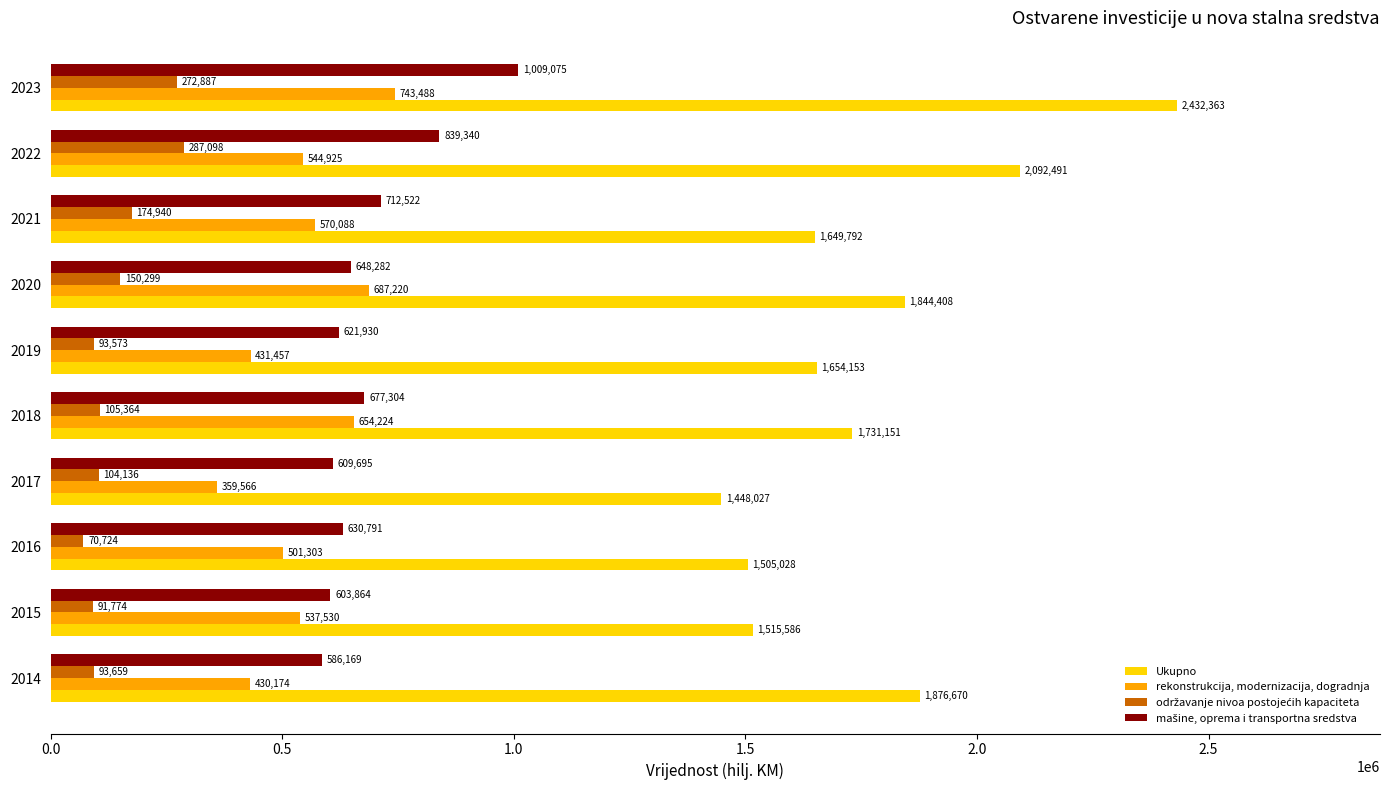

What is the difference between the Ukupno values at 2020 and 2014?

32262